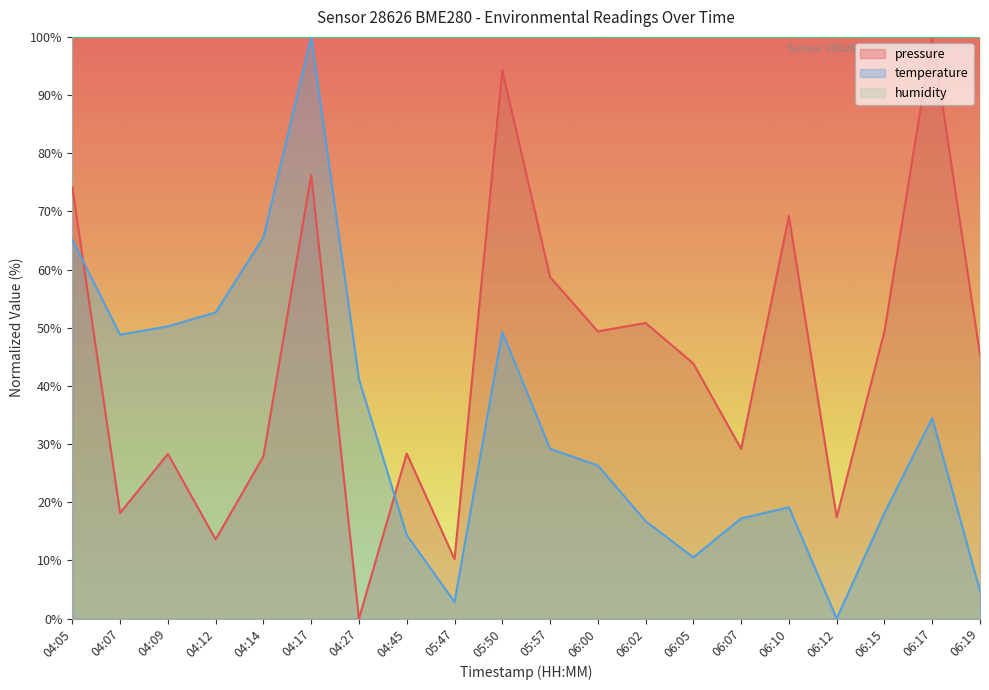

Reading left to right, extract all data points from this chart.

pressure: 74.1	18.2	28.3	13.6	27.9	76.3	0.0	28.4	10.2	94.3	58.7	49.4	50.8	43.9	29.2	69.2	17.4	49.4	100.0	45.3
temperature: 65.1	48.8	50.2	52.6	65.6	100.0	41.1	14.4	2.9	49.3	29.2	26.3	16.7	10.5	17.2	19.1	0.0	18.2	34.4	4.8